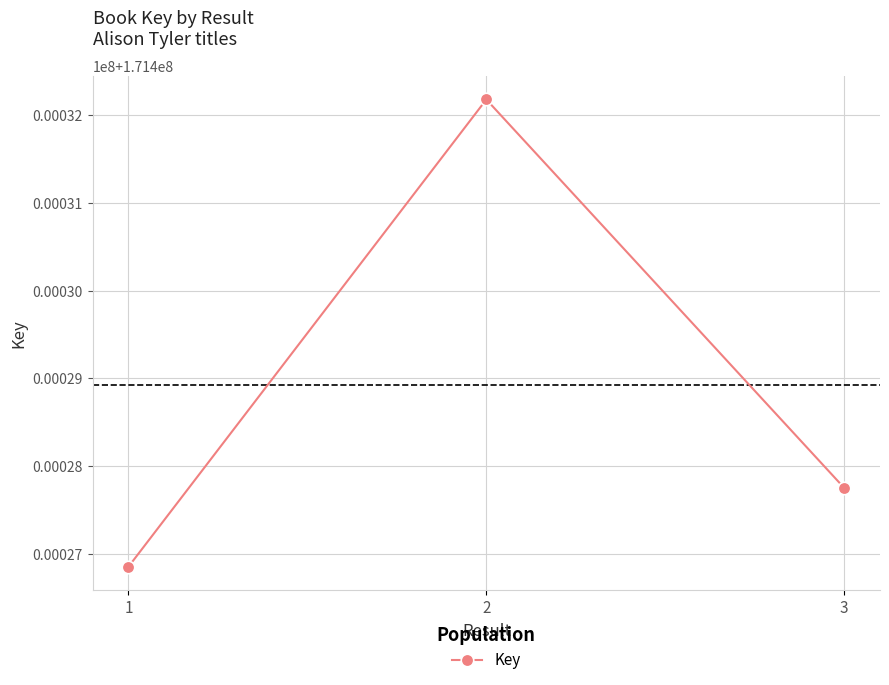

Reading left to right, transcribe all the data shown in this chart.

171426853	171432181	171427752